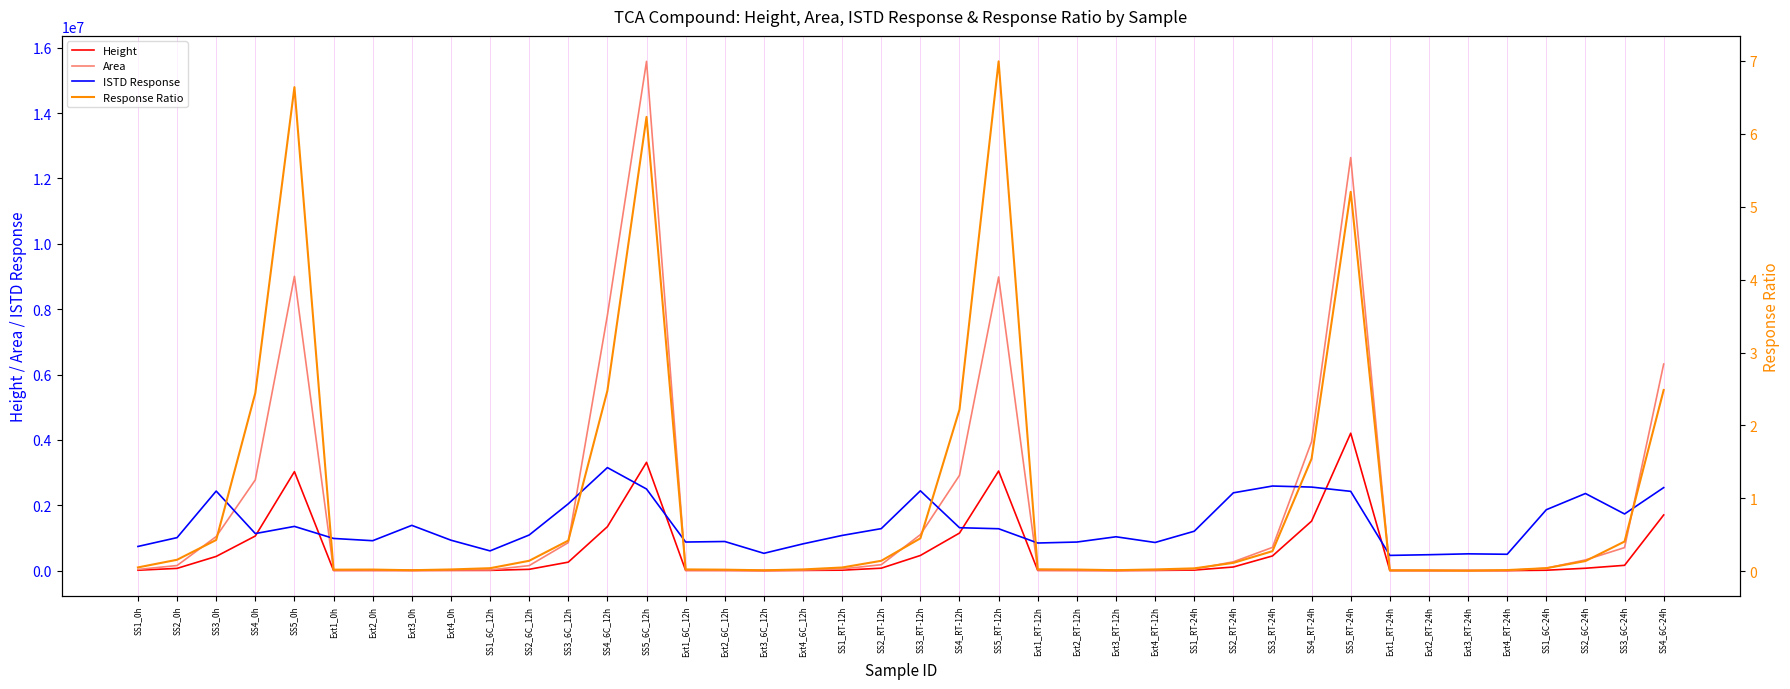

How many interior local valleys does the ISTD Response series have?

10